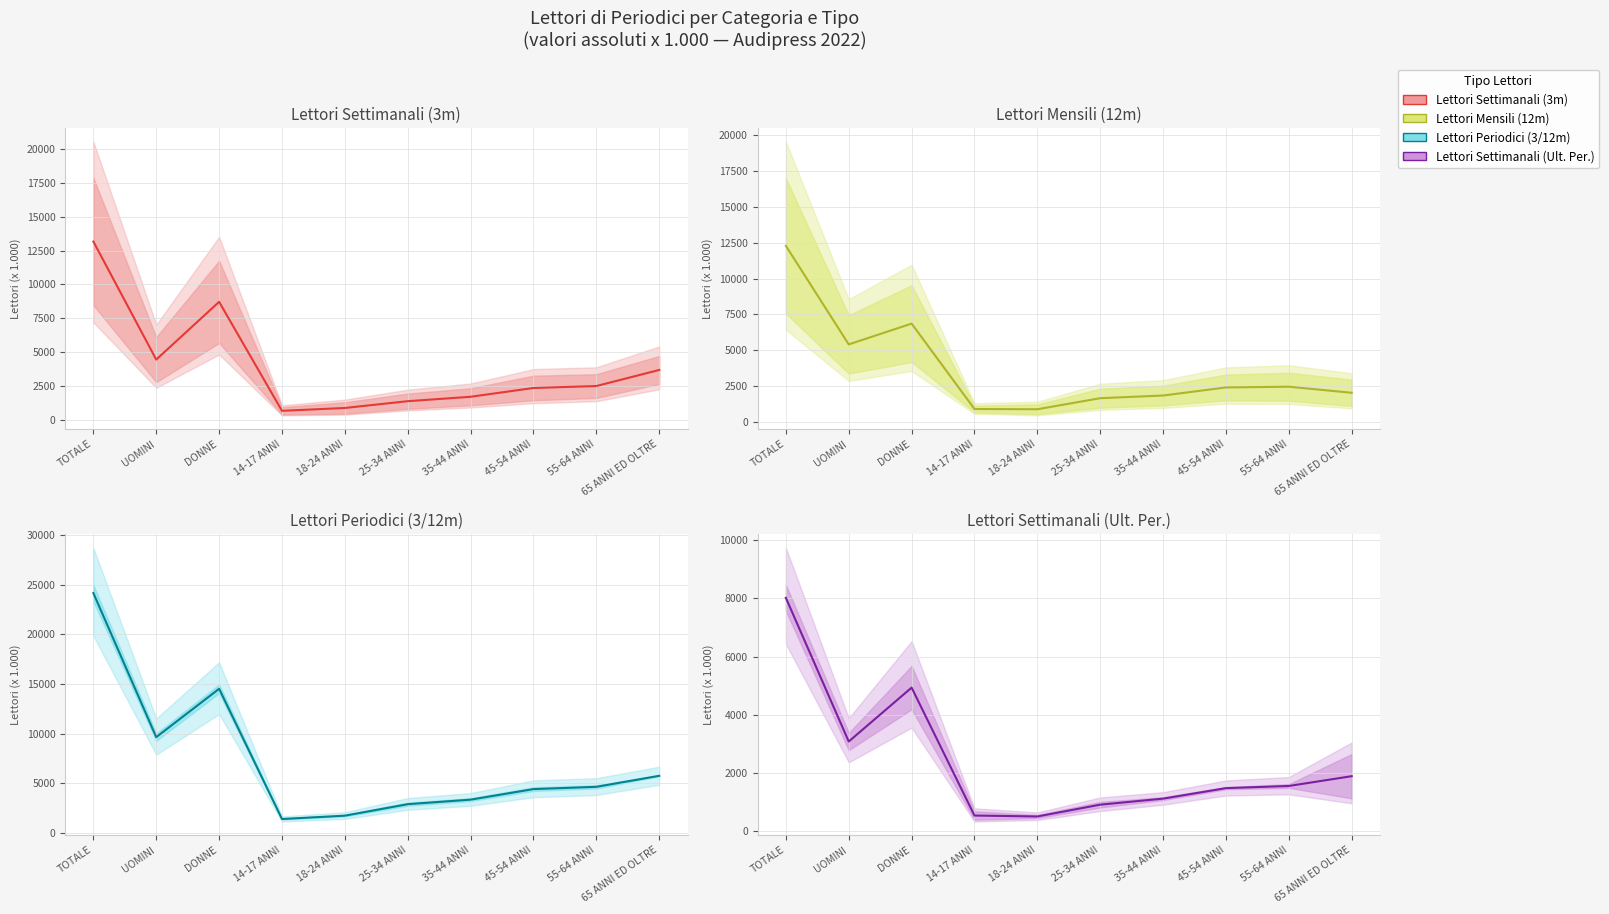

What is the approximate value of Lettori Mensili (12m) at 35-44 ANNI?

1856.5